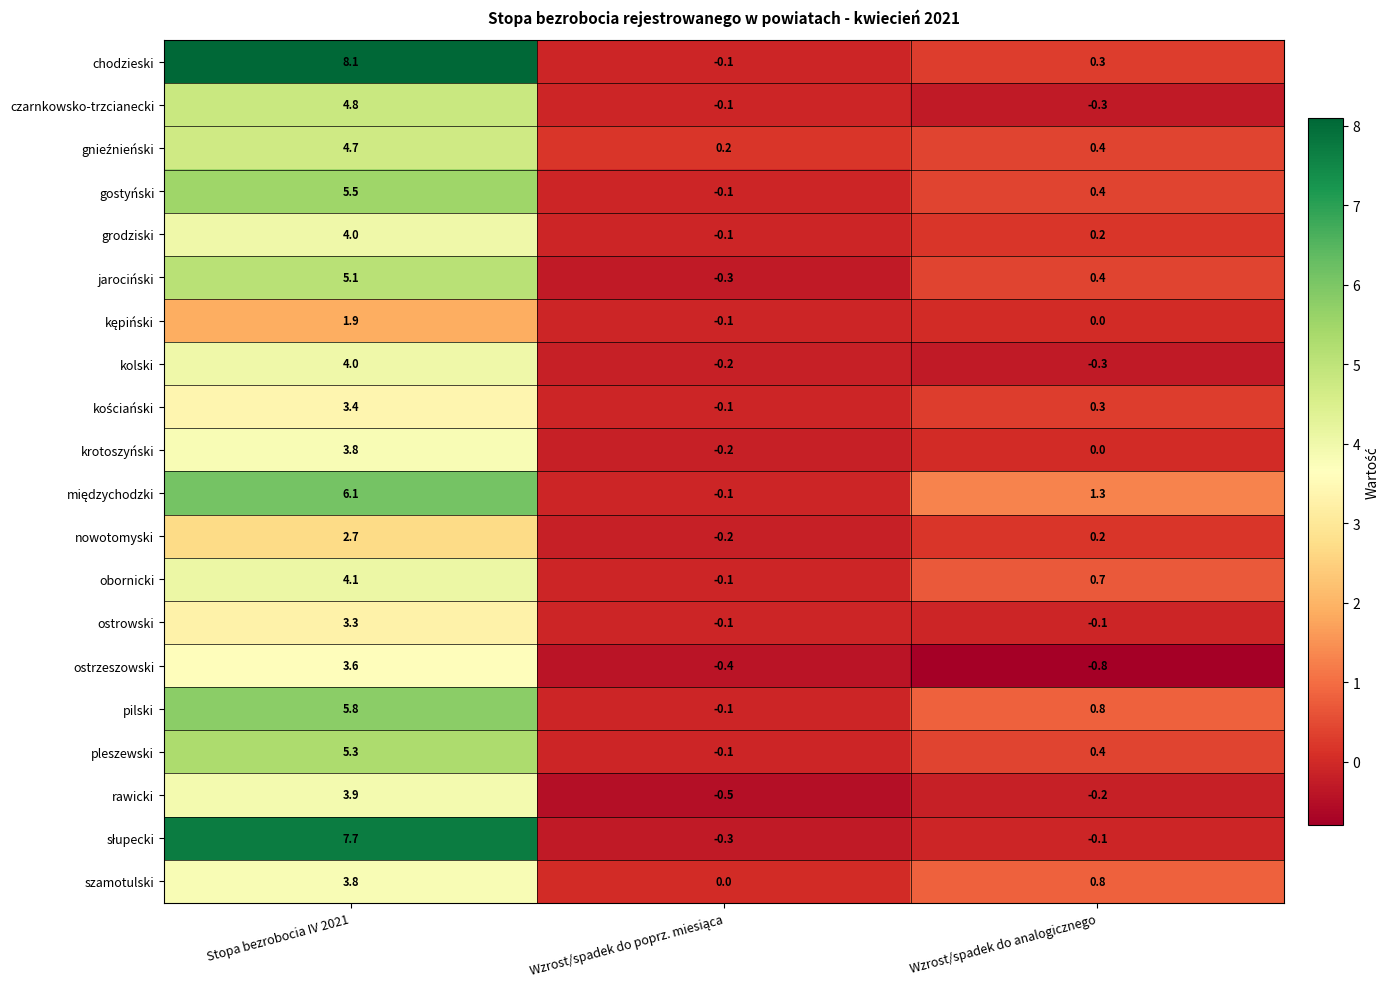

At how many categories does at least one series exceed 1?

2